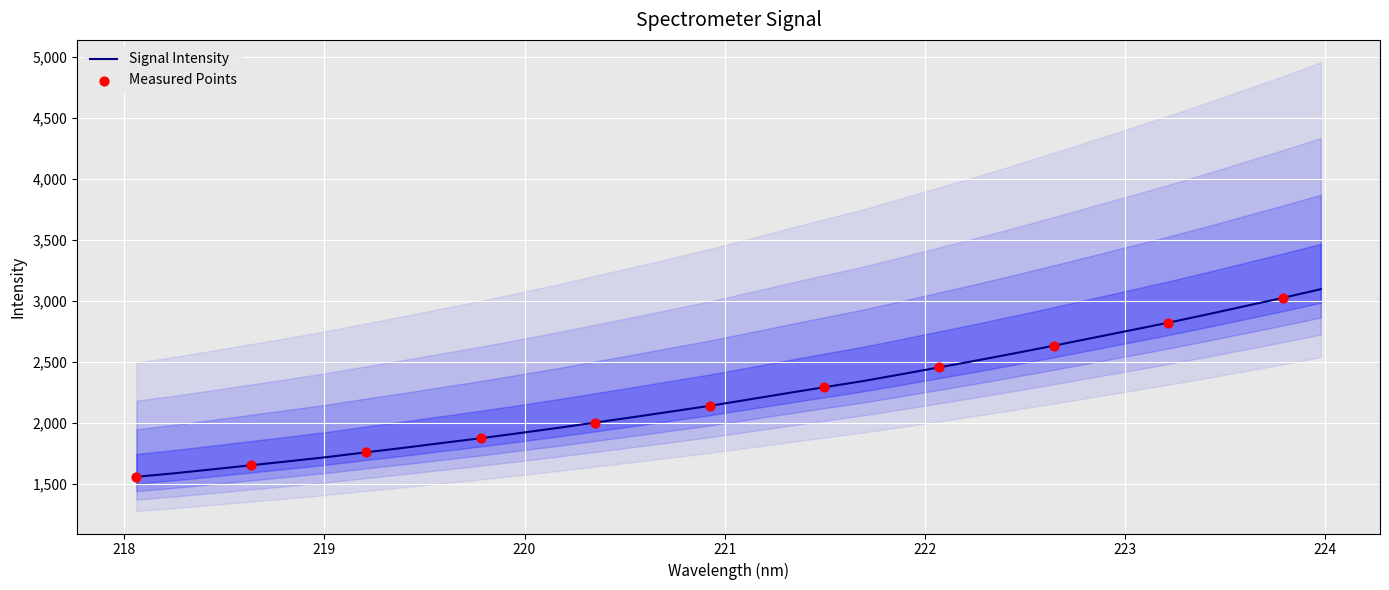

What is the change in value from 219.2067 to 223.9802?

+1336.9